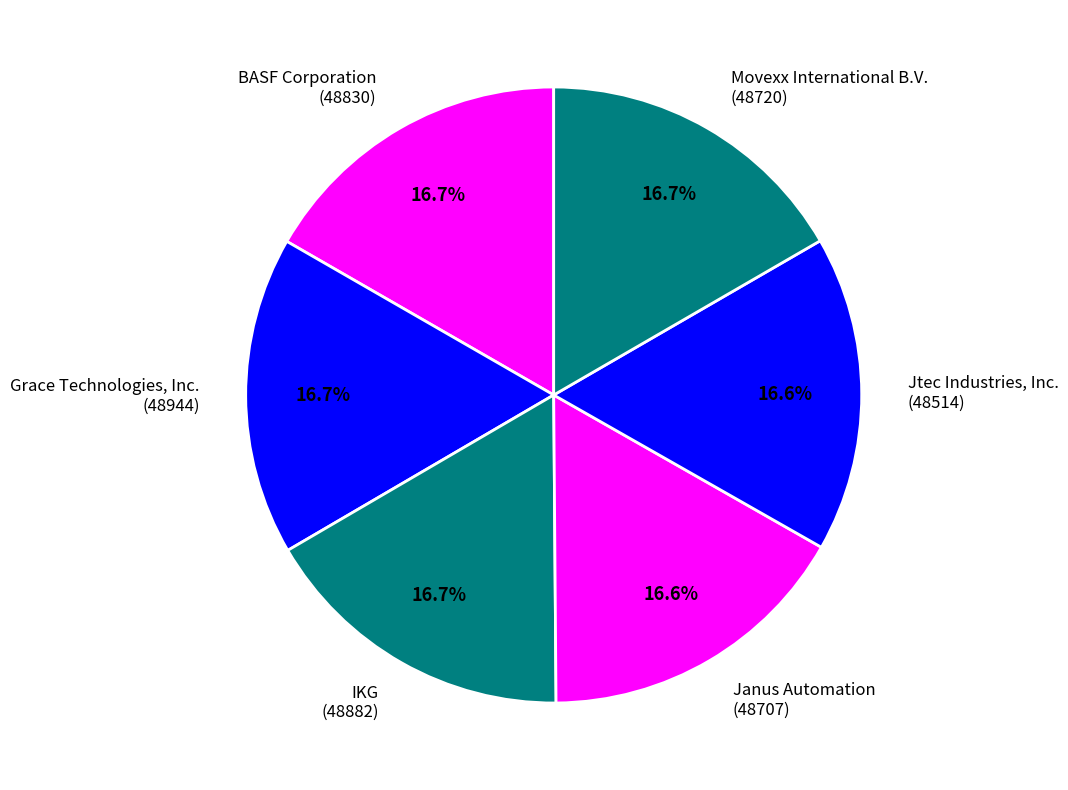

What is the ratio of the value at IKG (48882) to the value at Grace Technologies, Inc. (48944)?

1.0